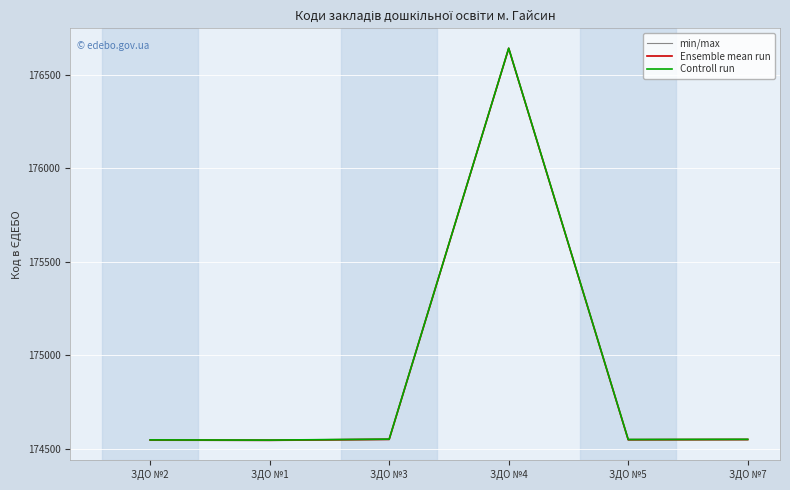

Which category has the highest value across all series?

ЗДО №4